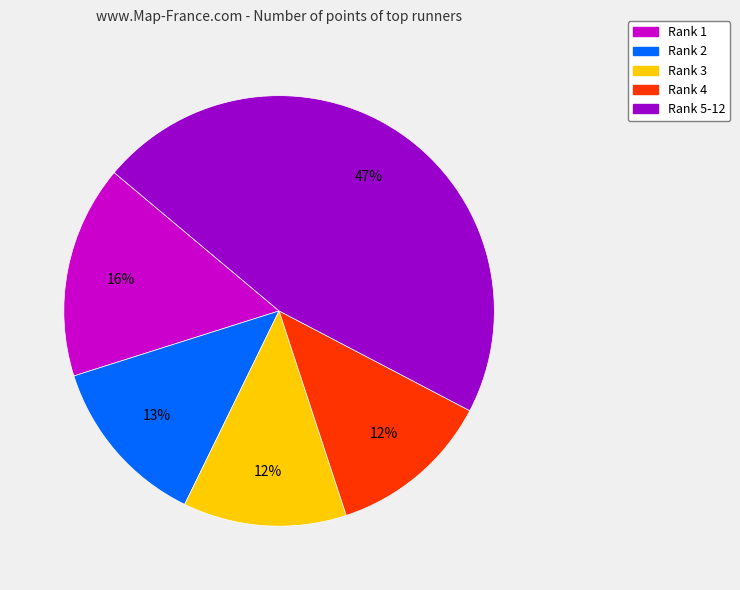

To the nearest percent, what is the average slice percentage?

20%